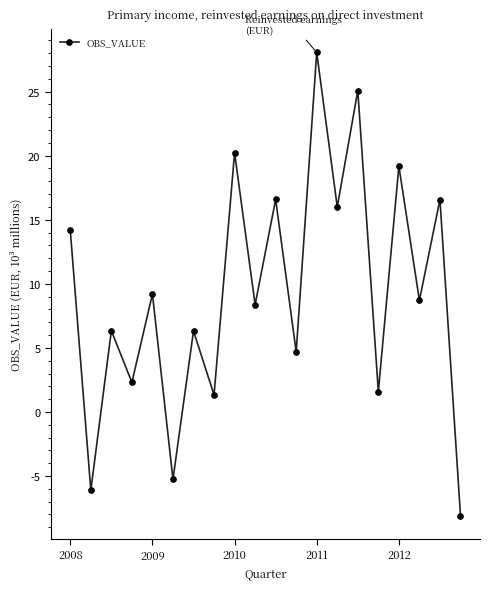

At which category does the chart reach its minimum across all series?

19